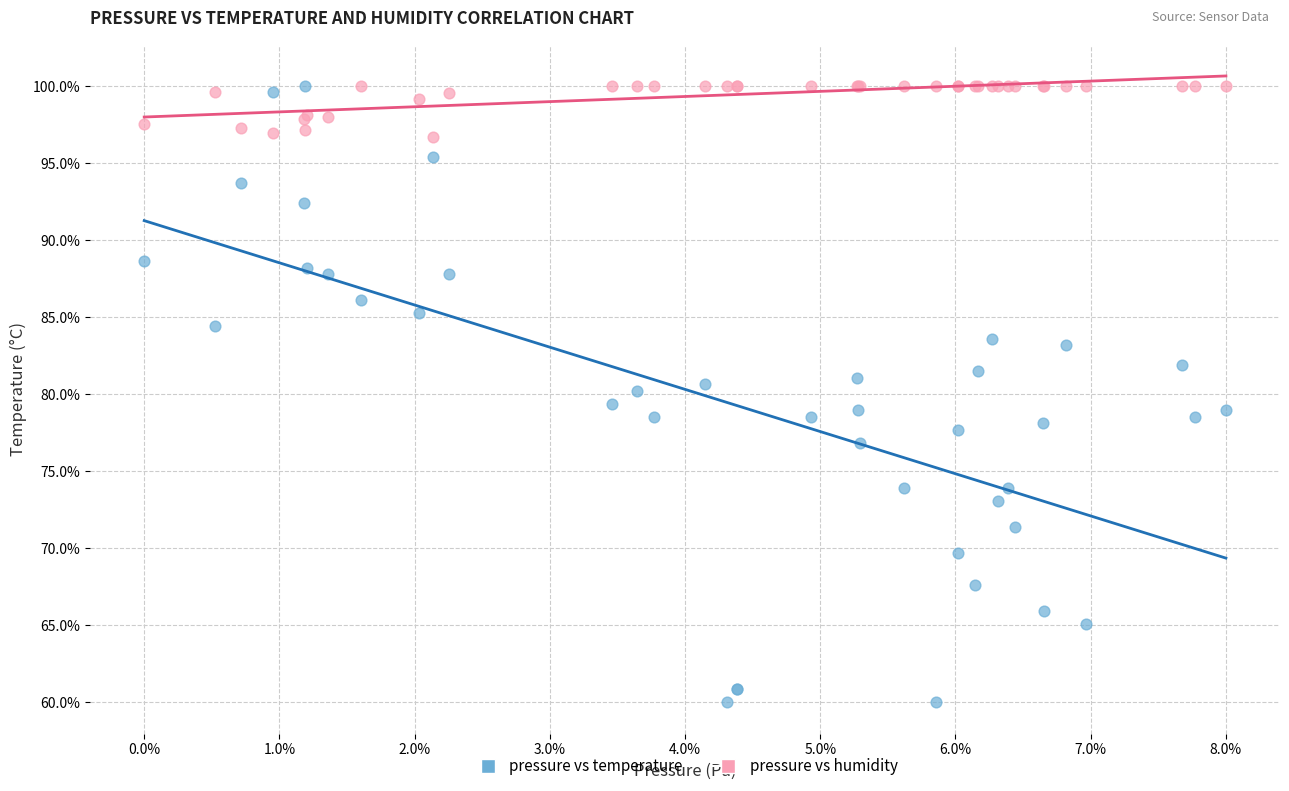

Which series has the widest spread of Y values?

pressure vs temperature